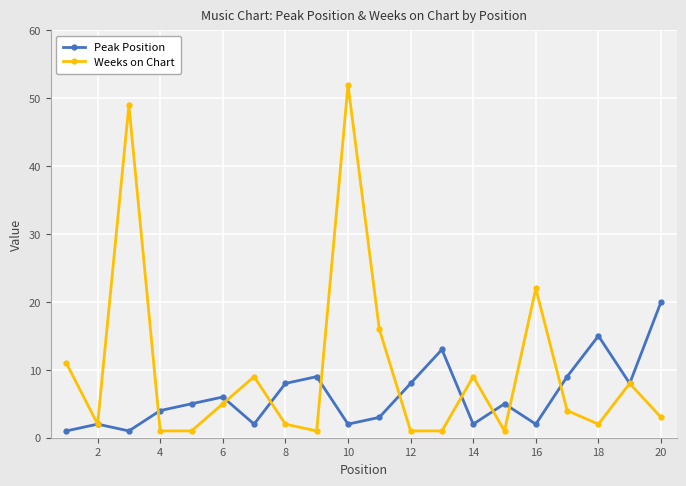

What is the difference between the maximum and minimum values in the Weeks on Chart series?

51